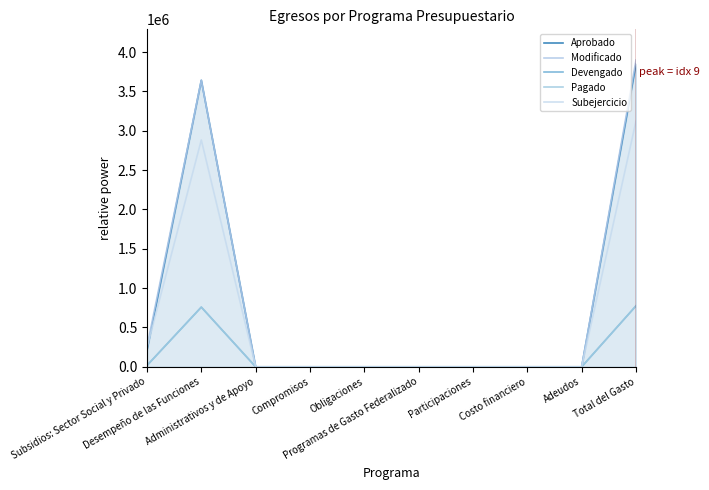

At which category is the sum across all series the highest?

Total del Gasto